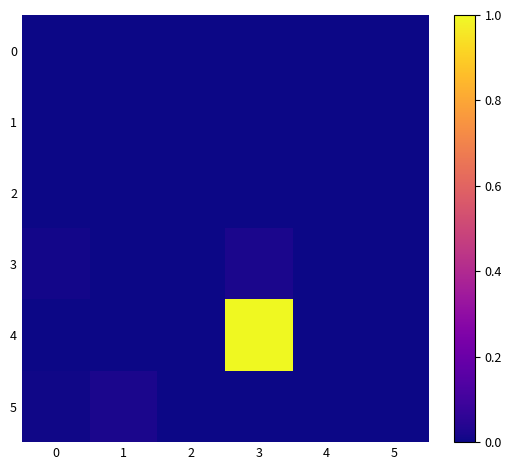

What is the greatest value displayed?

1.0